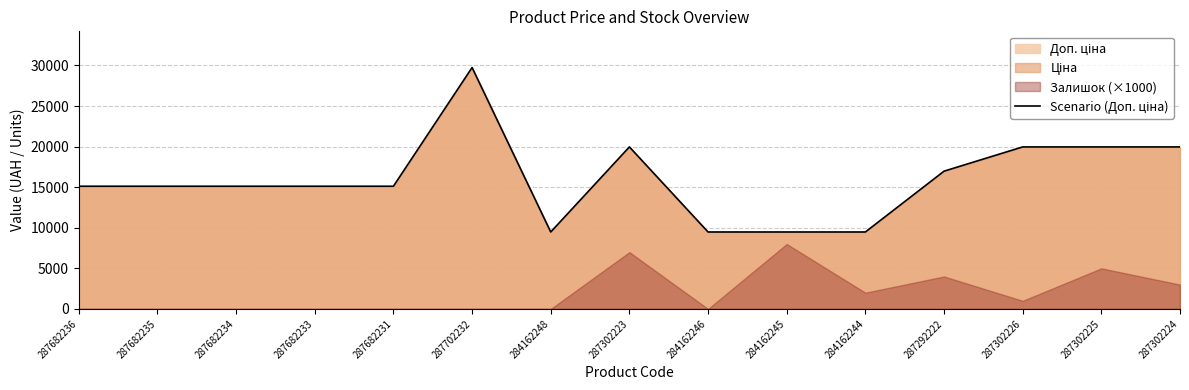

List the labels in order of value, smallest first.

284162248, 284162246, 284162245, 284162244, 287682236, 287682235, 287682234, 287682233, 287682231, 287292222, 287302223, 287302226, 287302225, 287302224, 287702232